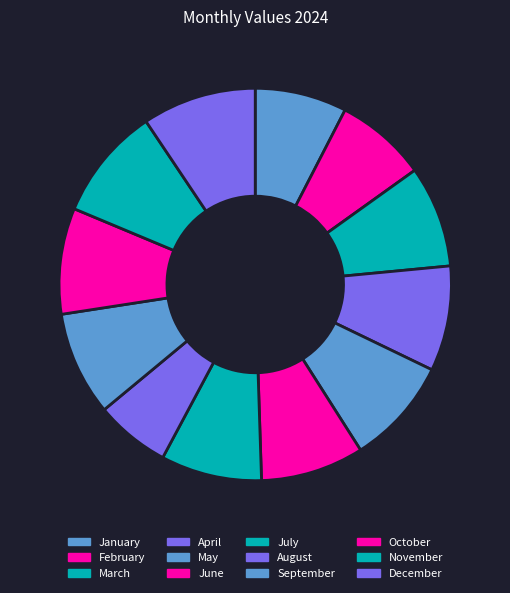

Count the number of slices in the pie.

12